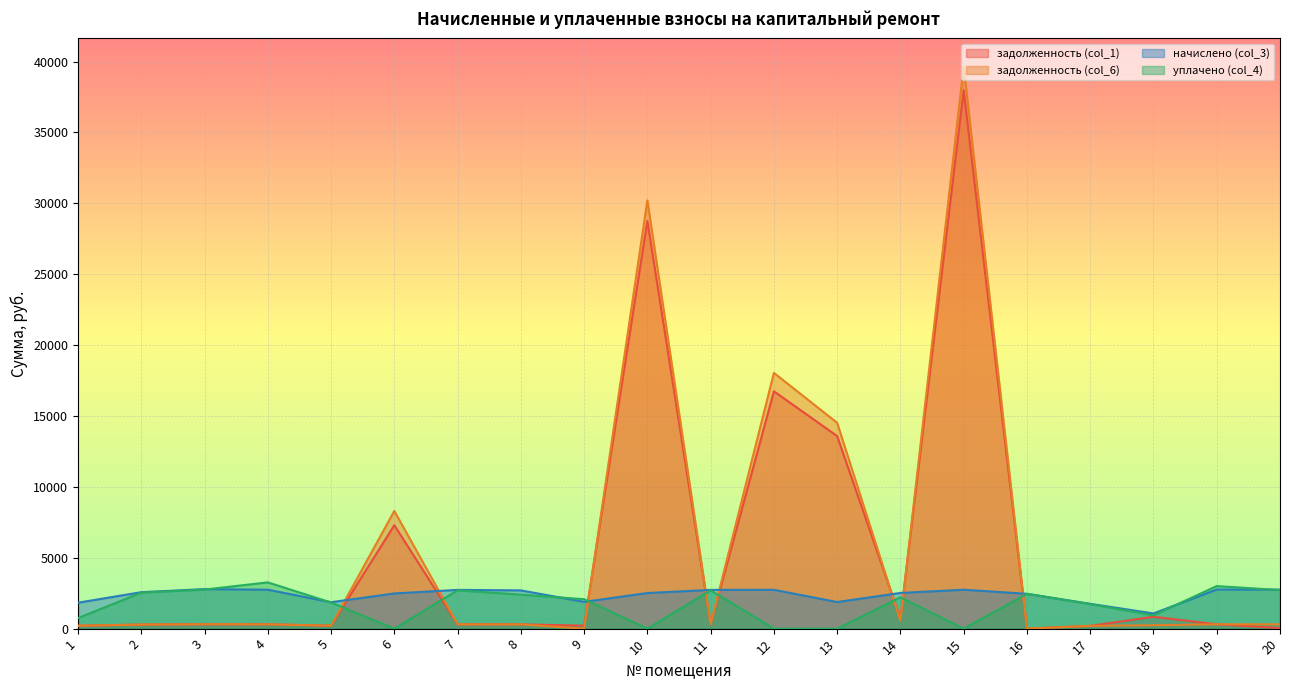

Reading left to right, list all the values displayed in this chart.

задолженность (col_1): 203.1	285.7	309.7	305.8	207.1	7298.0	303.7	299.7	210.1	28762.5	303.7	16742.2	13583.1	700.9	37972.1	0.0	194.5	836.5	306.6	40.2
задолженность (col_6): 203.1	285.7	309.7	305.3	207.1	8298.6	303.7	299.7	0.0	30209.6	303.7	18040.3	14518.5	560.6	39653.3	0.0	194.5	240.2	306.4	305.7
начислено (col_3): 1828.2	2571.4	2787.2	2745.3	1864.2	2481.5	2733.3	2697.3	1888.1	2511.4	2733.3	2739.2	1876.1	2517.5	2745.3	2456.2	1750.2	1072.9	2757.2	2751.2
уплачено (col_4): 743.8	2538.1	2755.6	3261.9	1843.0	0.0	2702.3	2397.6	2076.7	0.0	2702.3	0.0	0.0	2212.2	0.0	2456.2	1730.4	941.5	3001.0	2720.0